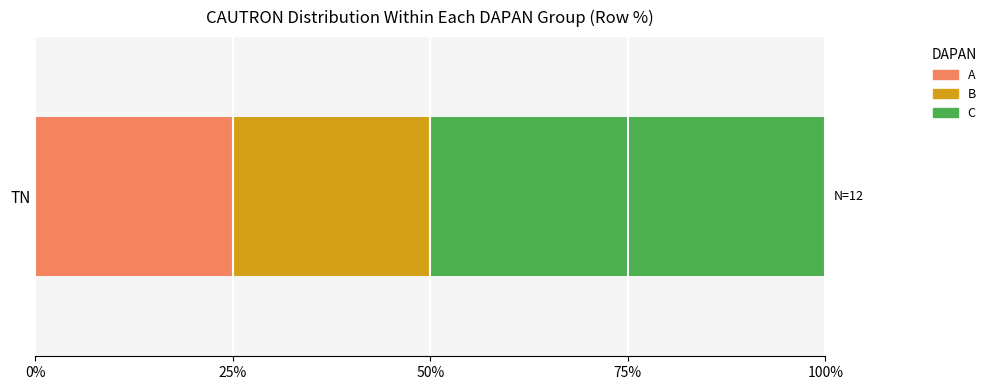

What is the approximate value of A at TN?

25